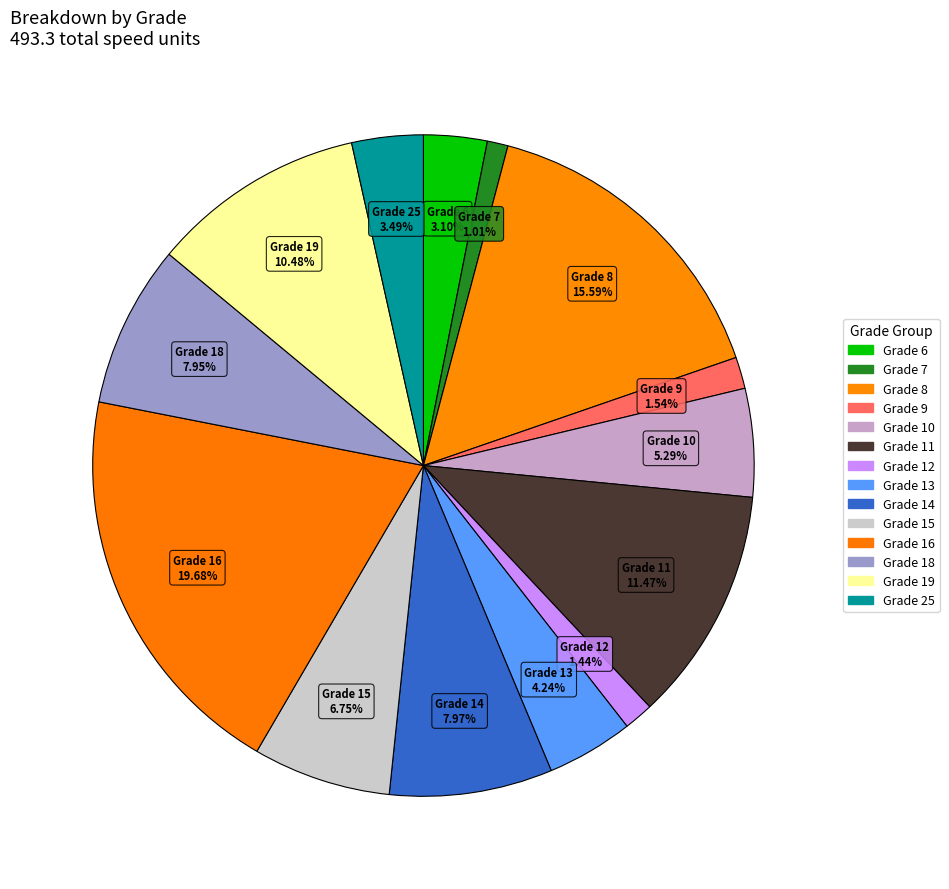

Count the number of slices in the pie.

14